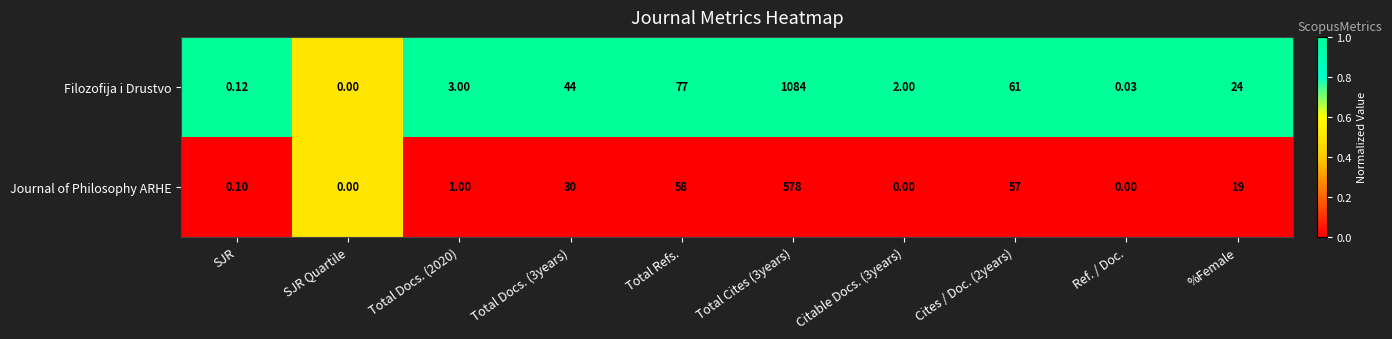

Where is Filozofija i Drustvo nearest to the value 542?

Total Refs.